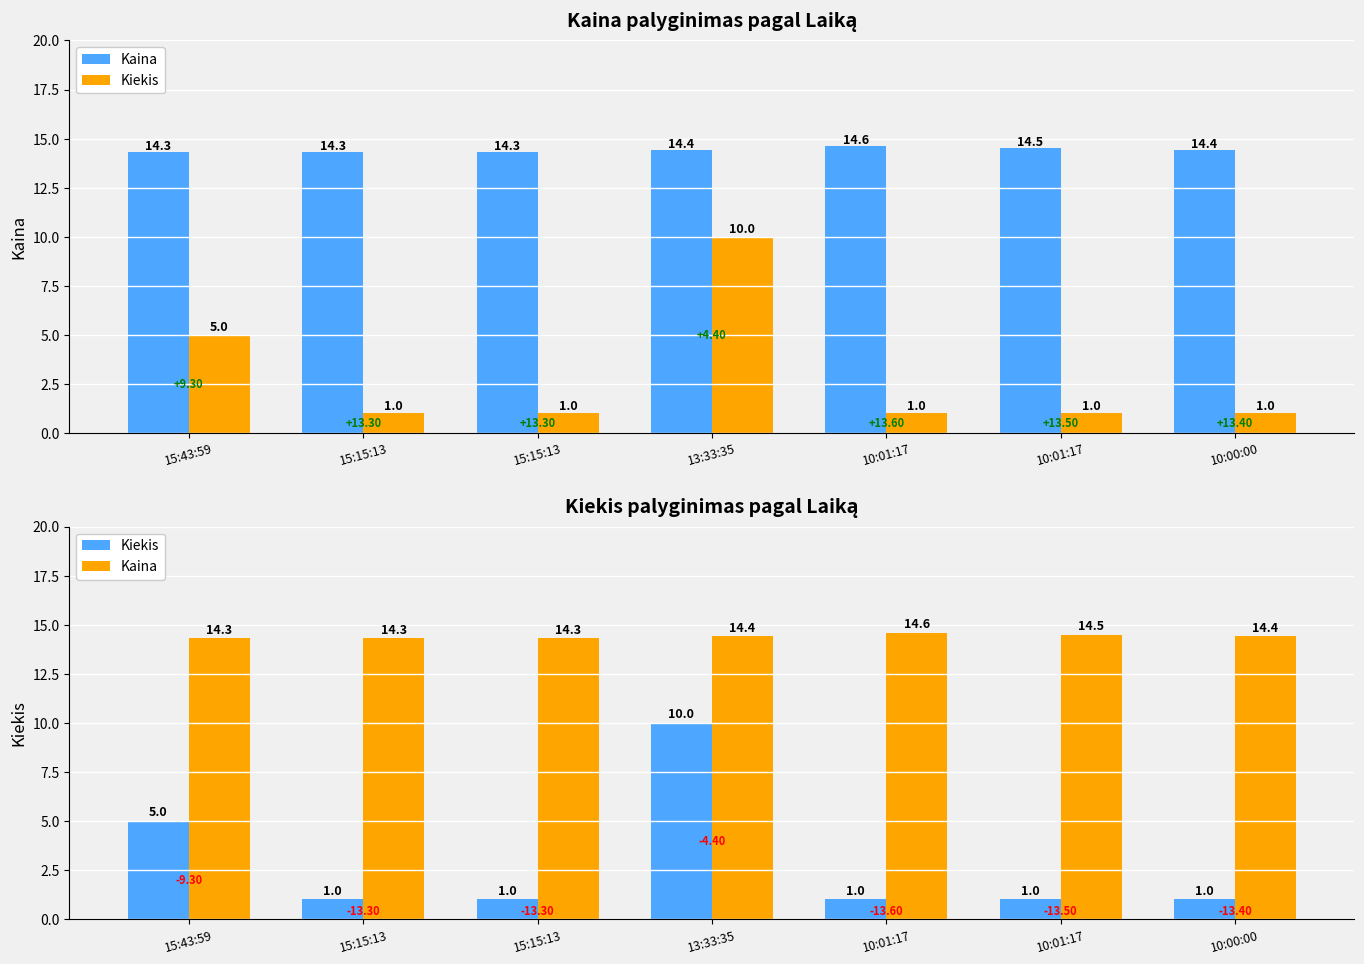

Which series has the largest total across all categories?

Kaina